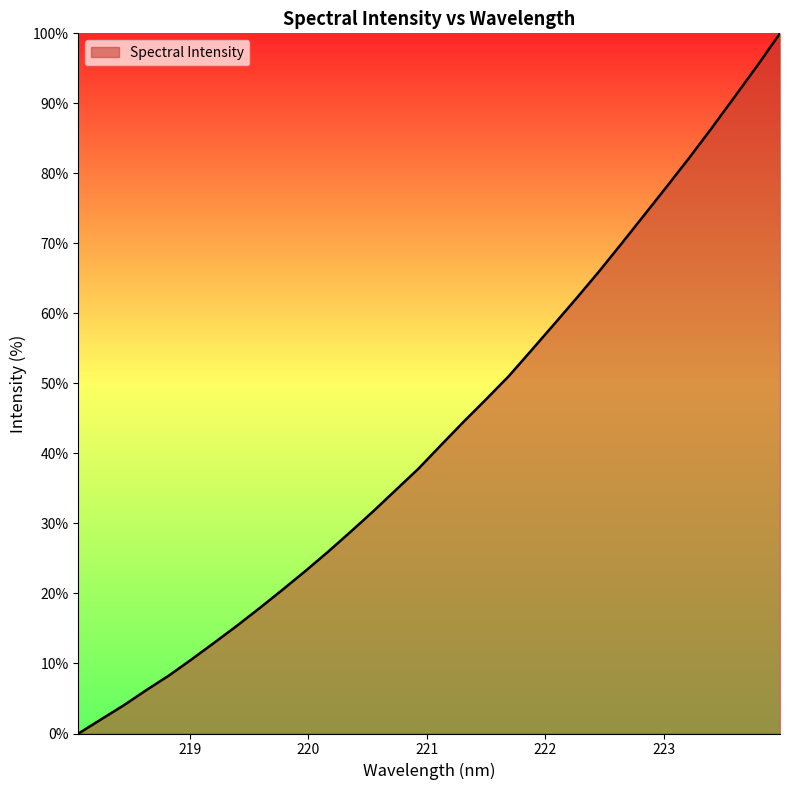

What is the difference between the maximum and minimum values?

100.0